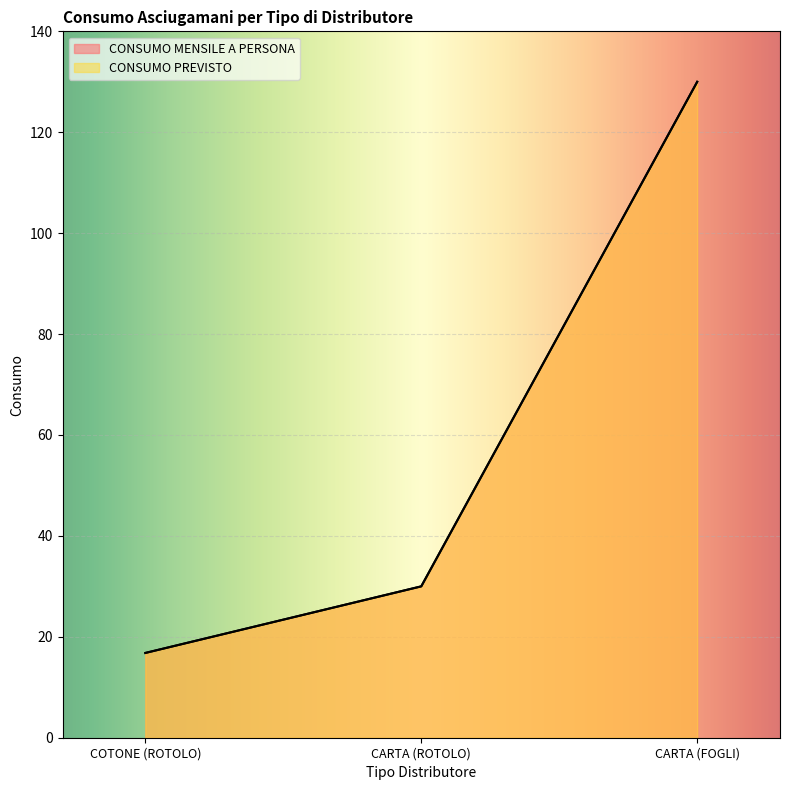

What is the difference between the CONSUMO MENSILE A PERSONA values at COTONE (ROTOLO) and CARTA (FOGLI)?

113.2